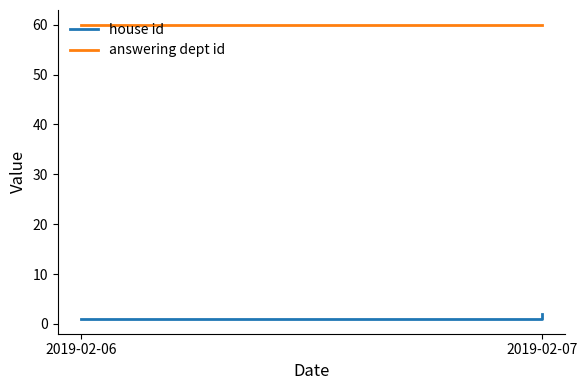

What is the difference between the highest and lowest values at 2019-02-07?

59